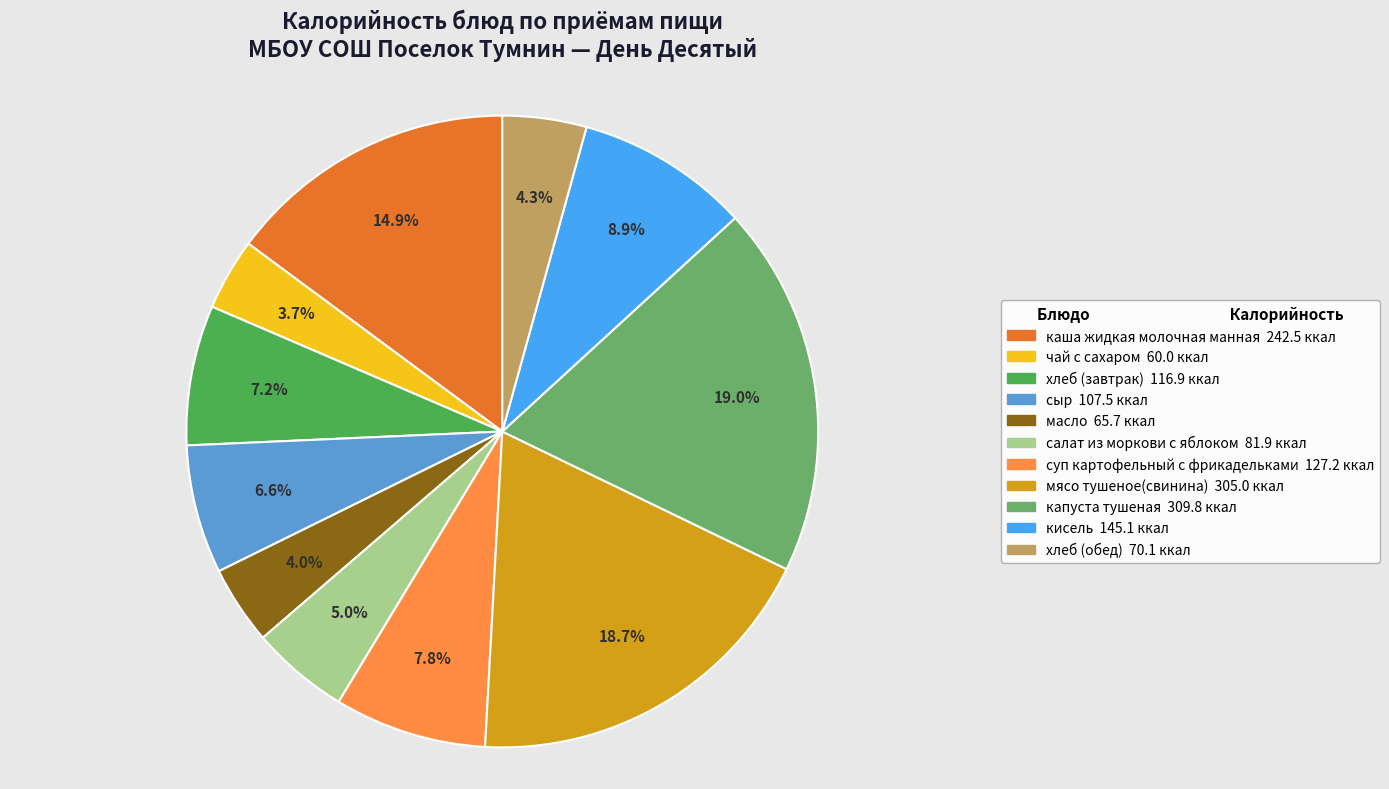

To the nearest percent, what portion does кисель represent?

9%